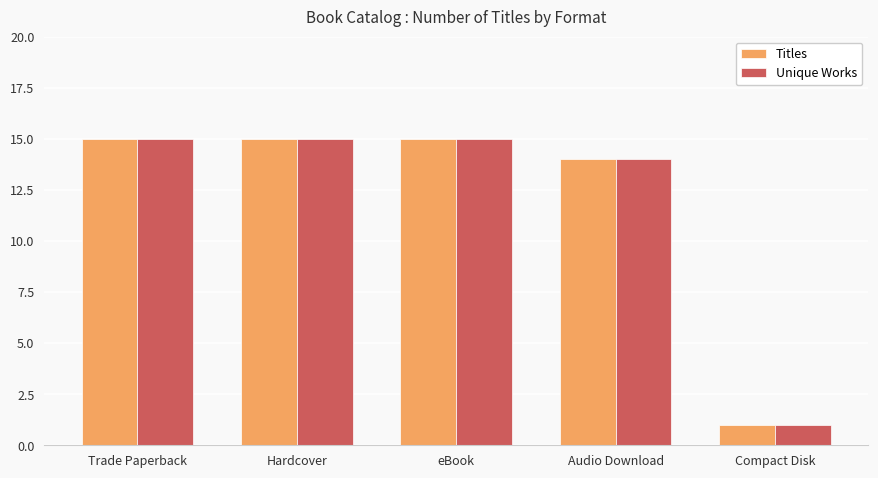

At how many categories does at least one series exceed 12?

4